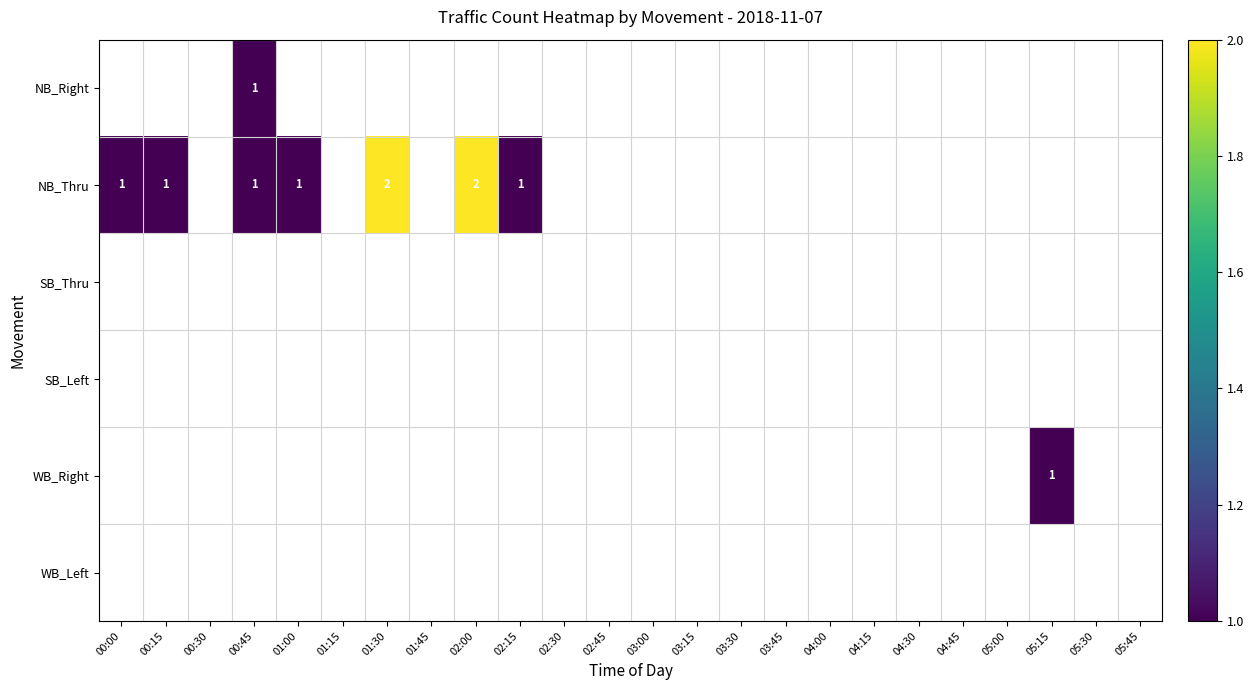

What is the maximum value shown in the chart?

2.0